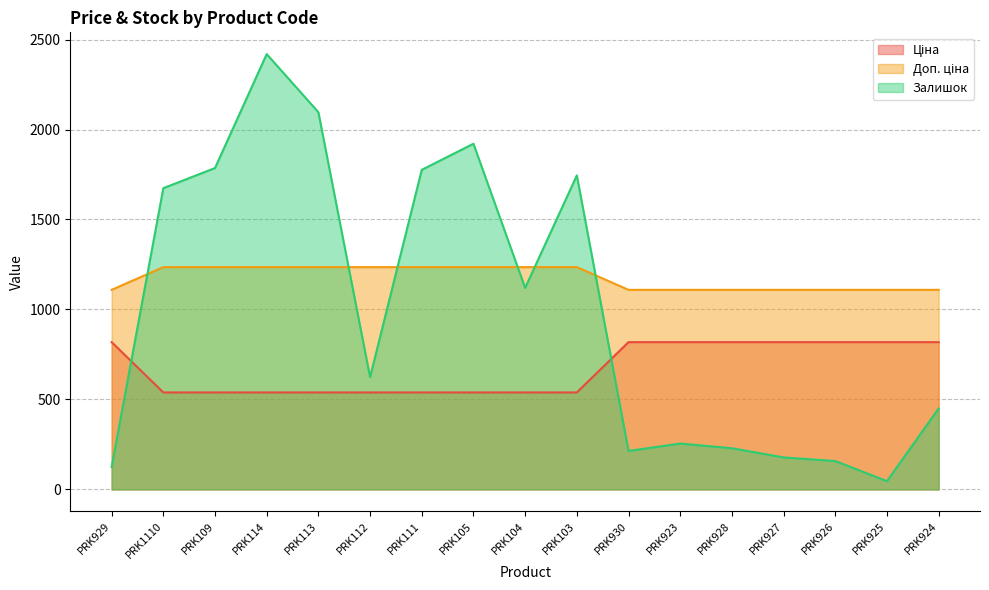

Reading left to right, list all the values displayed in this chart.

Ціна: PRK929=818.5	PRK1110=539.0	PRK109=539.0	PRK114=539.0	PRK113=539.0	PRK112=539.0	PRK111=539.0	PRK105=539.0	PRK104=539.0	PRK103=539.0	PRK930=818.5	PRK923=818.5	PRK928=818.5	PRK927=818.5	PRK926=818.5	PRK925=818.5	PRK924=818.5
Доп. ціна: PRK929=1109.2	PRK1110=1235.4	PRK109=1235.4	PRK114=1235.4	PRK113=1235.4	PRK112=1235.4	PRK111=1235.4	PRK105=1235.4	PRK104=1235.4	PRK103=1235.4	PRK930=1109.2	PRK923=1109.2	PRK928=1109.2	PRK927=1109.2	PRK926=1109.2	PRK925=1109.2	PRK924=1109.2
Залишок: PRK929=125.0	PRK1110=1674.0	PRK109=1786.0	PRK114=2419.0	PRK113=2096.0	PRK112=624.0	PRK111=1776.0	PRK105=1921.0	PRK104=1120.0	PRK103=1745.0	PRK930=214.0	PRK923=255.0	PRK928=229.0	PRK927=178.0	PRK926=158.0	PRK925=46.0	PRK924=450.0